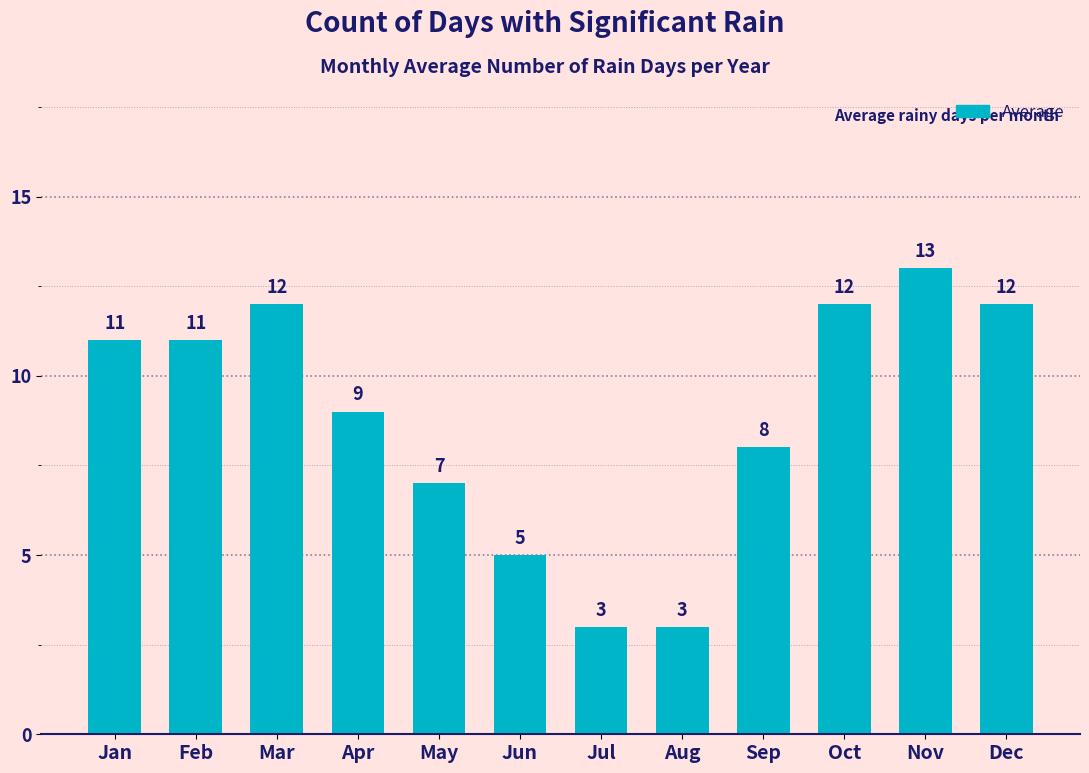

How many values are between 7 and 12?

8